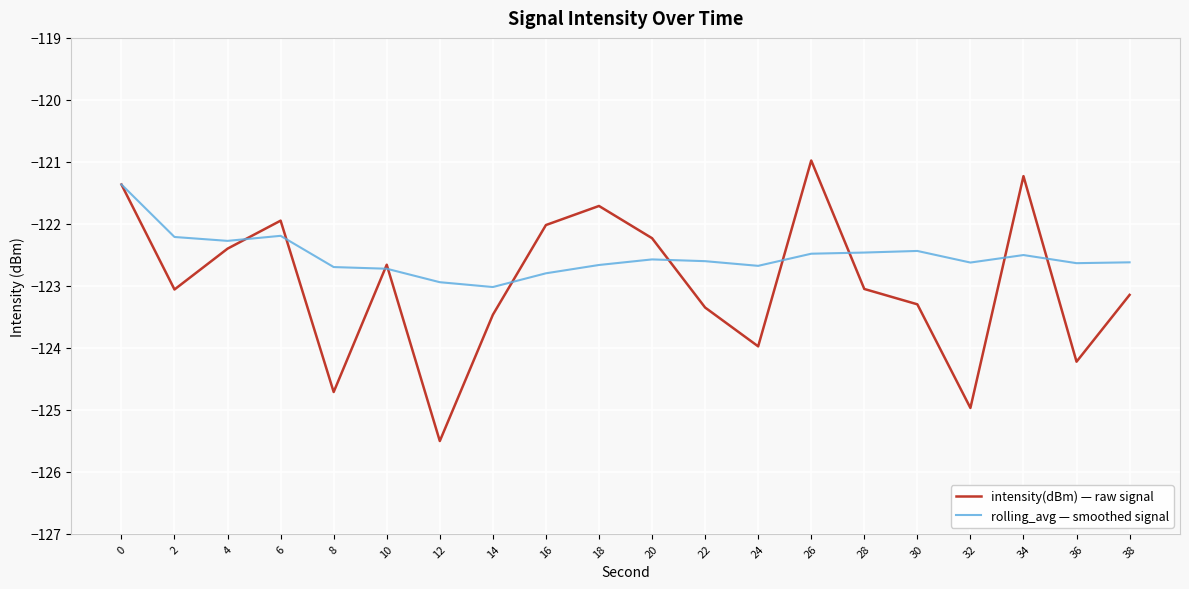

How many lines are shown in the chart?

2